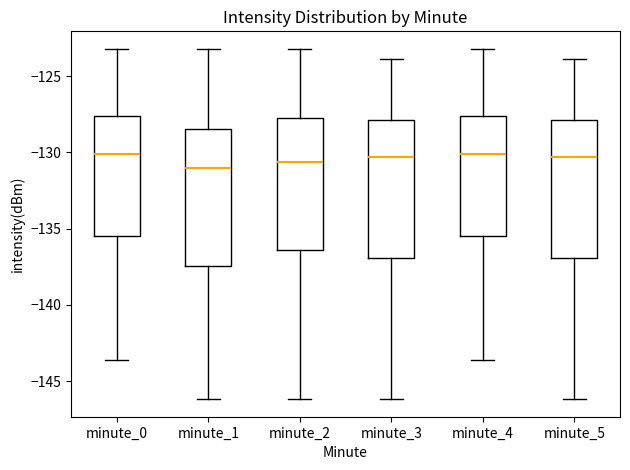

Reading left to right, transcribe this box plot: for each box, give where its median line is, the range the box spans, and where its two whiskers end, as read against the y-axis. The values are not printed on the chart, so give them approximately, as read against the axis.

minute_0: median -130.0, box -135.5 to -127.5, whiskers -143.5 to -123.0
minute_1: median -131.0, box -137.5 to -128.5, whiskers -146.0 to -123.0
minute_2: median -130.5, box -136.5 to -127.5, whiskers -146.0 to -123.0
minute_3: median -130.5, box -137.0 to -128.0, whiskers -146.0 to -124.0
minute_4: median -130.0, box -135.5 to -127.5, whiskers -143.5 to -123.0
minute_5: median -130.5, box -137.0 to -128.0, whiskers -146.0 to -124.0